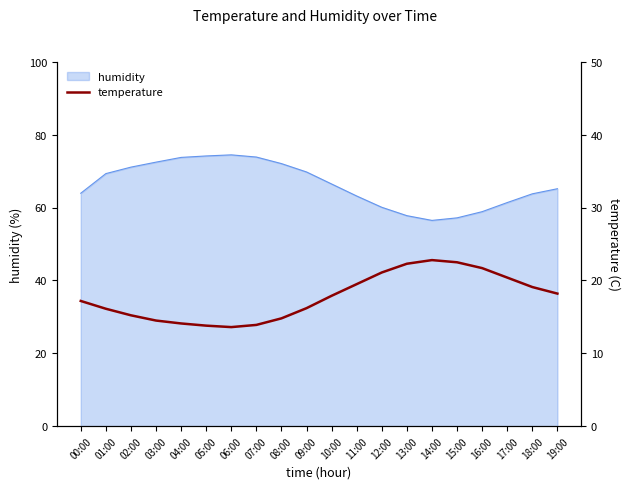

What is the smallest value displayed?

13.6